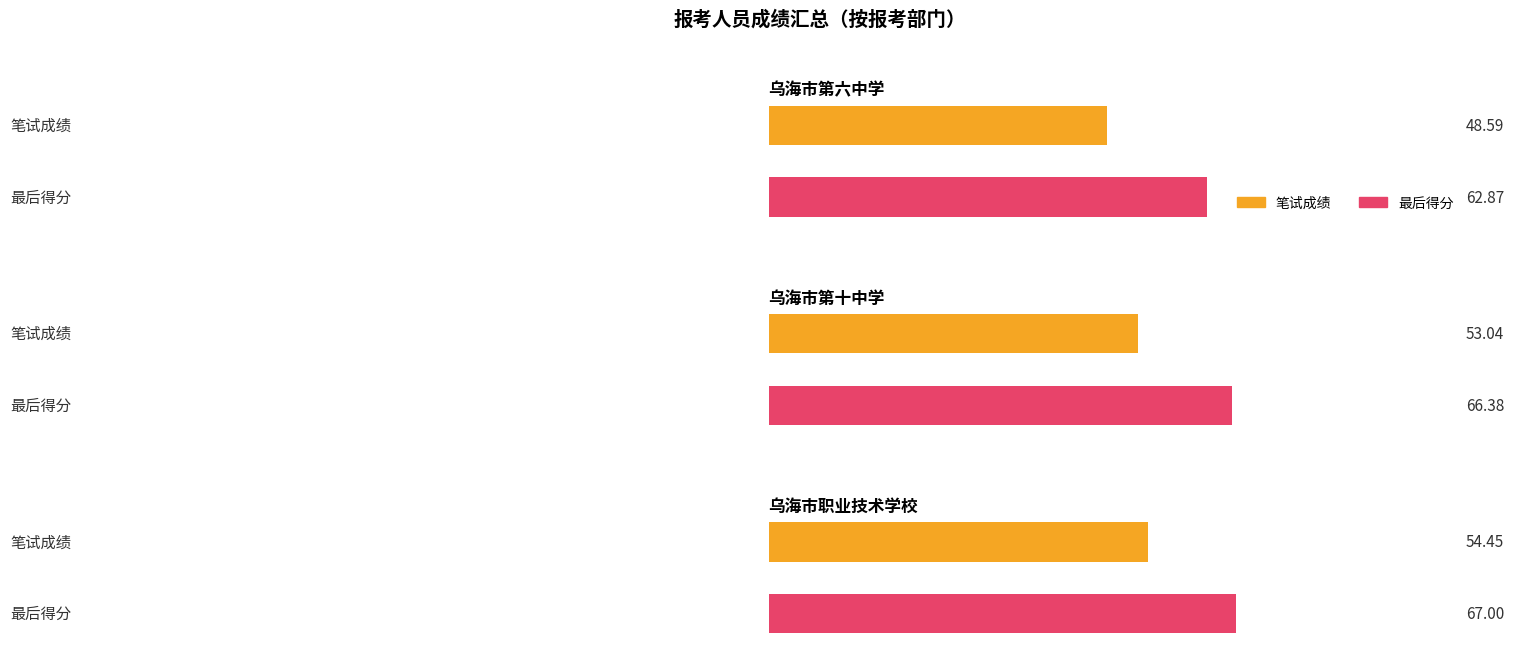

True or false: 面试得分 has a value of 129.6 at 杨敏.

False